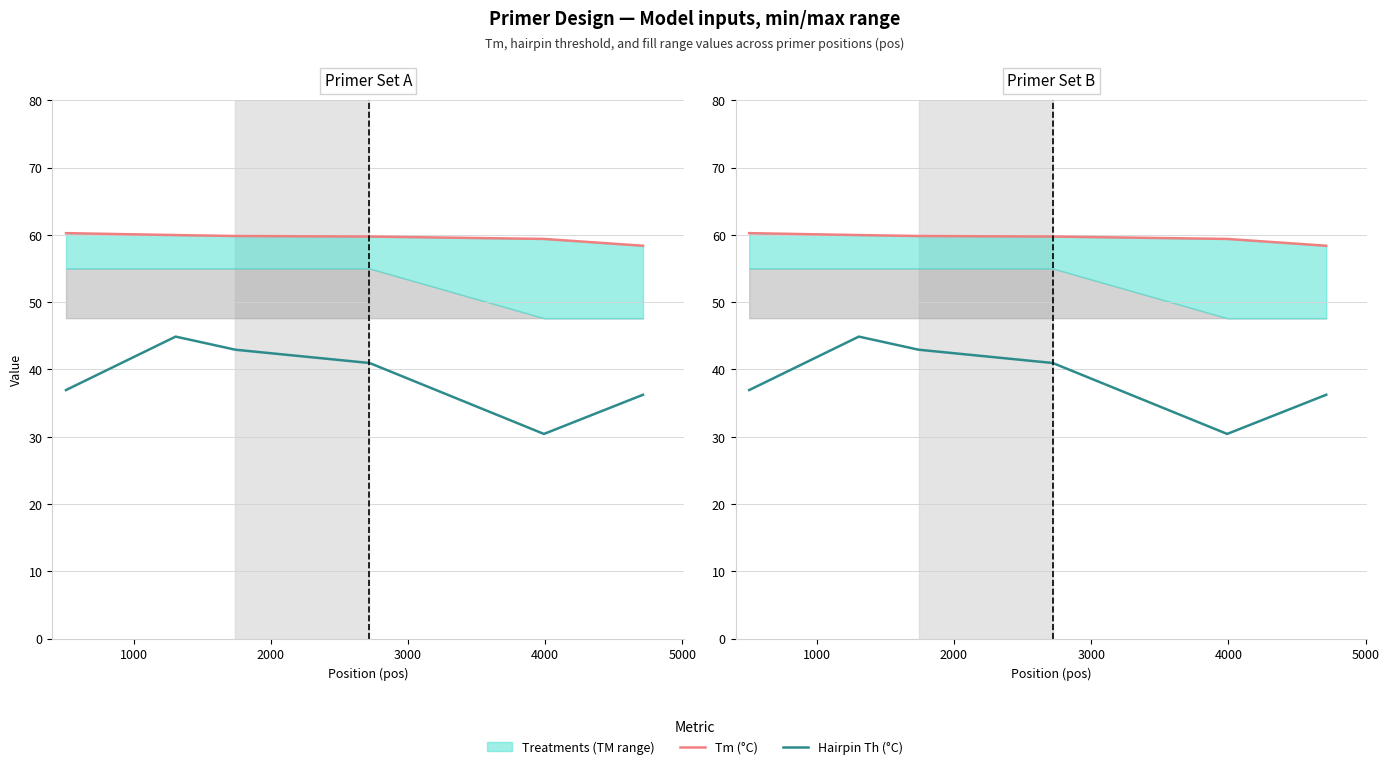

Reading left to right, extract all data points from this chart.

Tm (°C): 60.3	60.0	59.8	59.7	59.7	59.4	58.4
Hairpin Th (°C): 36.9	44.9	42.9	41.0	41.0	30.4	36.2